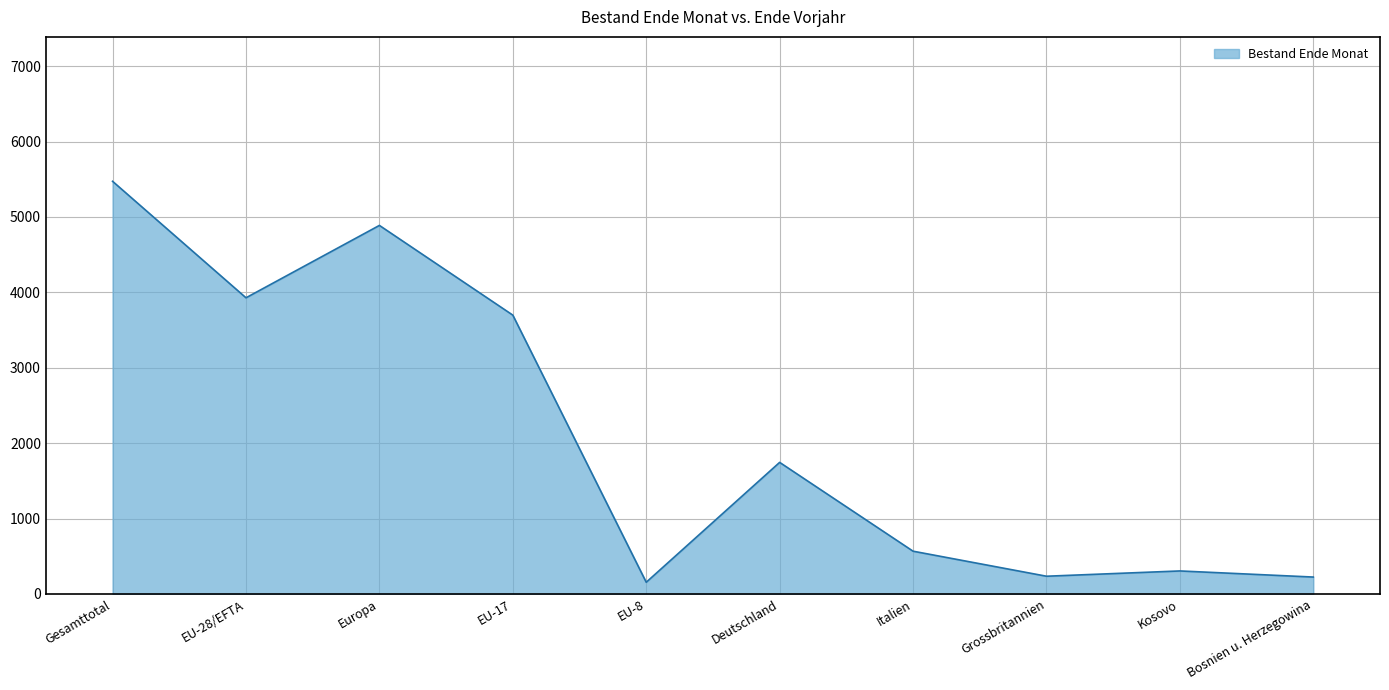

How many series are shown in this chart?

1